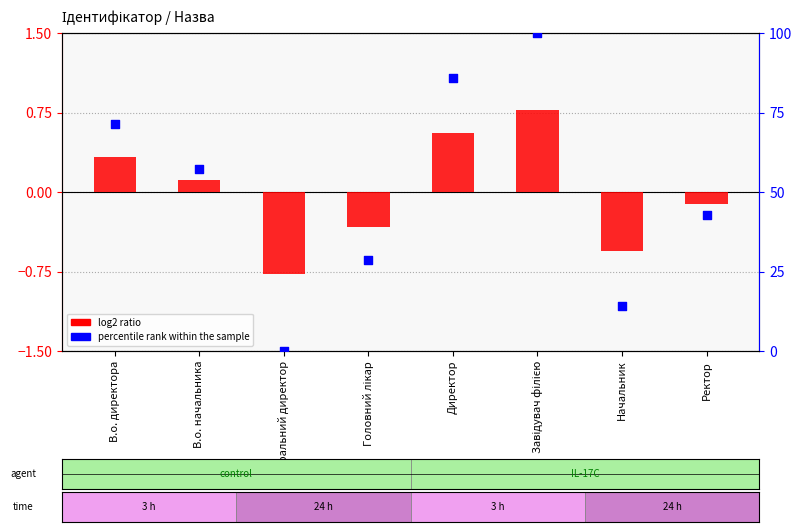

Is the value of log2 ratio at Начальник greater than the value of percentile rank within the sample at Завідувач філією?

No